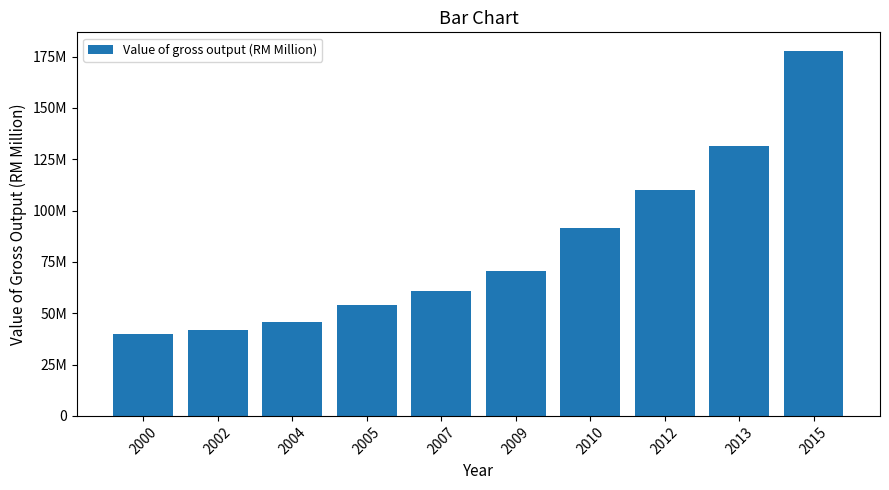

List the labels in order of value, smallest first.

2000, 2002, 2004, 2005, 2007, 2009, 2010, 2012, 2013, 2015